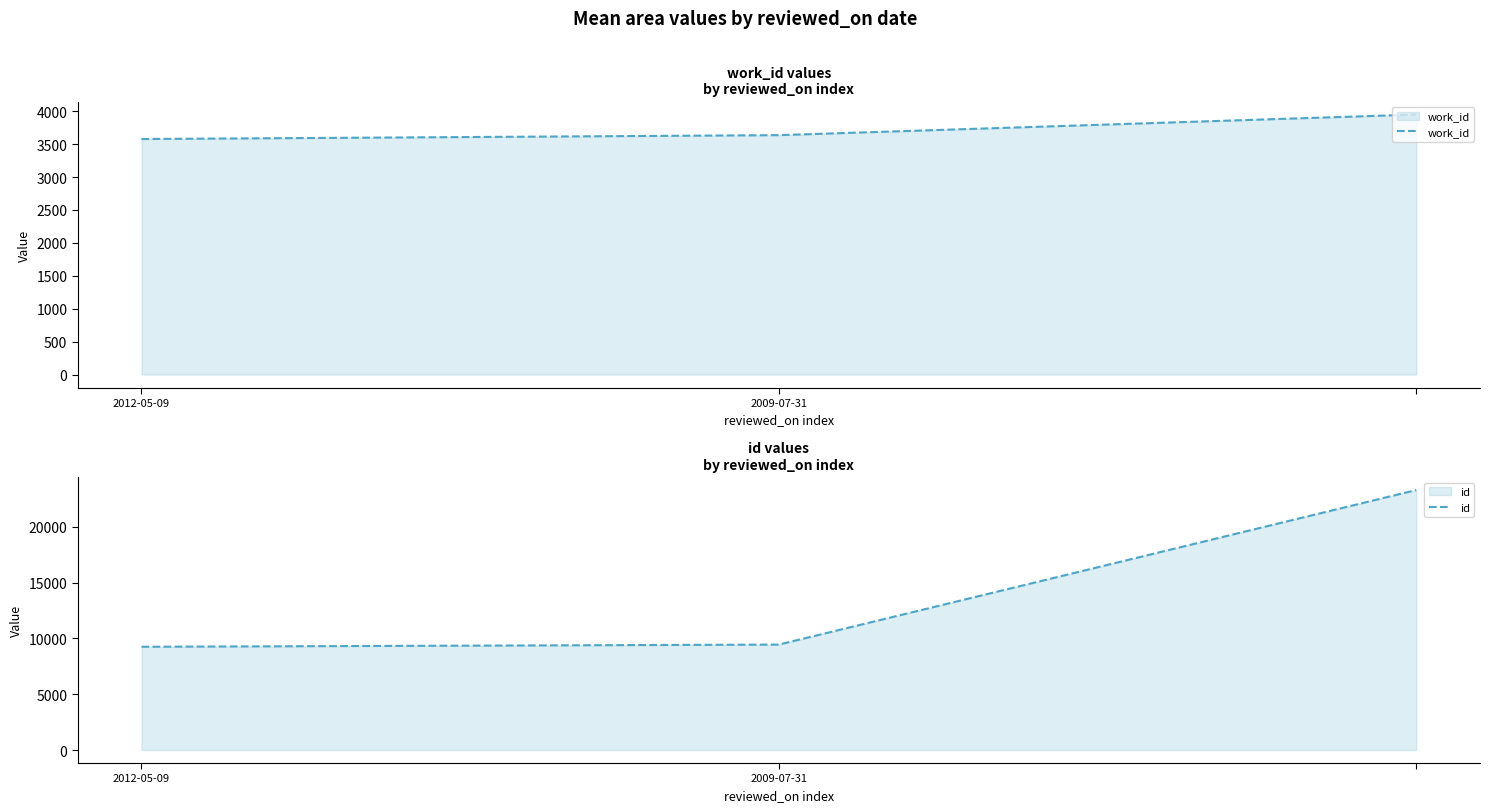

At how many categories does at least one series exceed 16405?

1